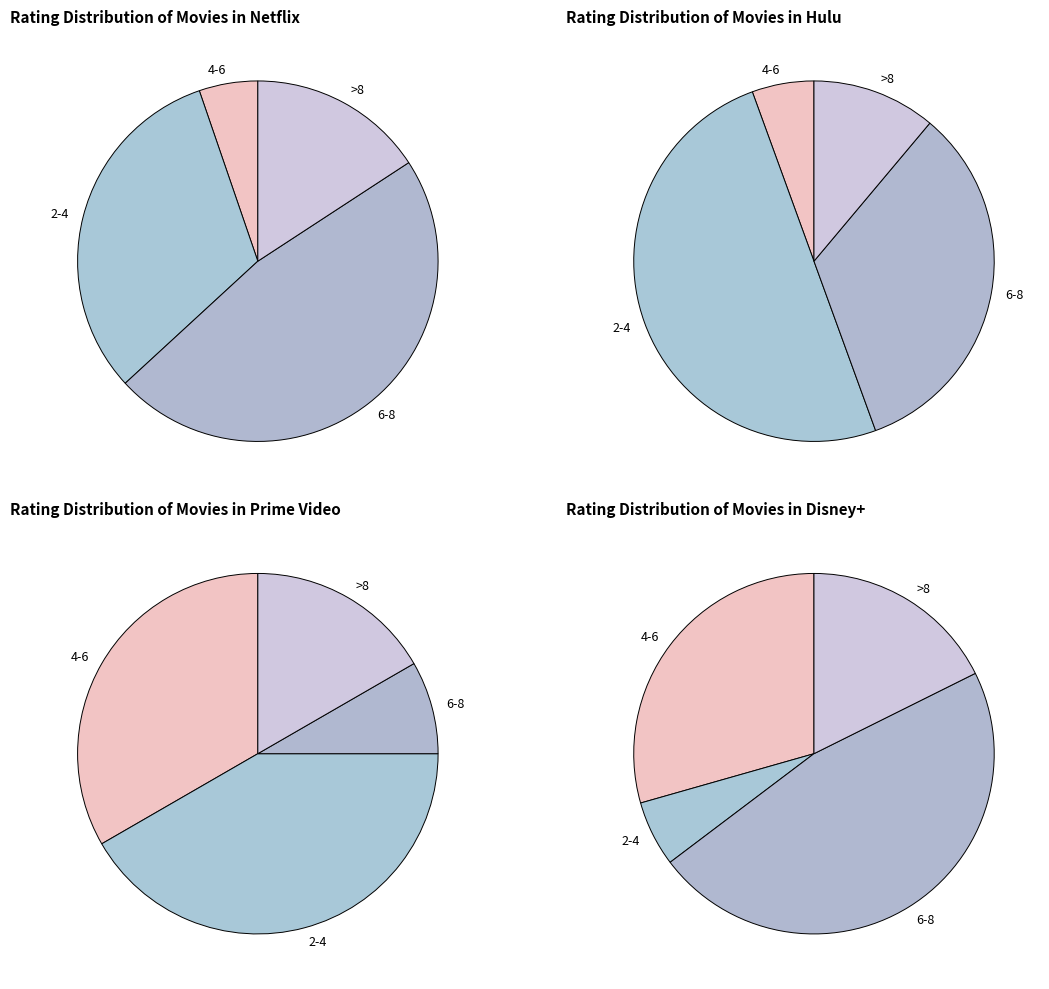

Which slice is the largest?

6-8